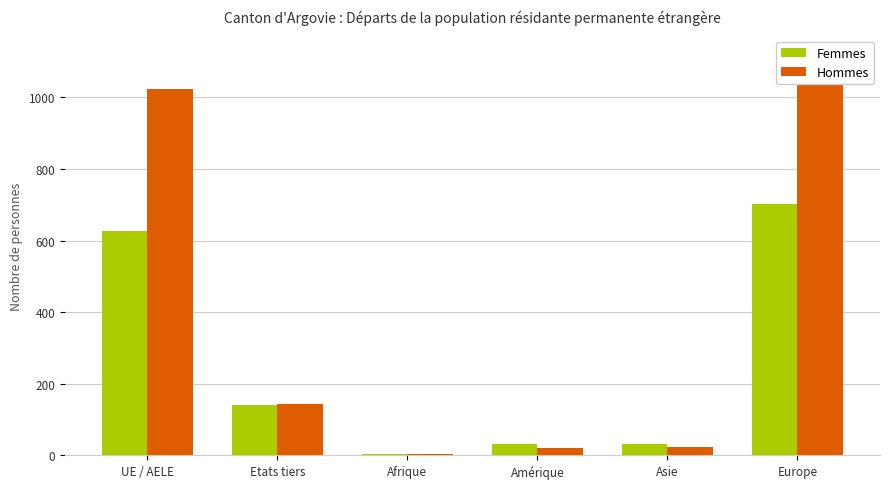

At which category does the chart reach its minimum across all series?

Afrique